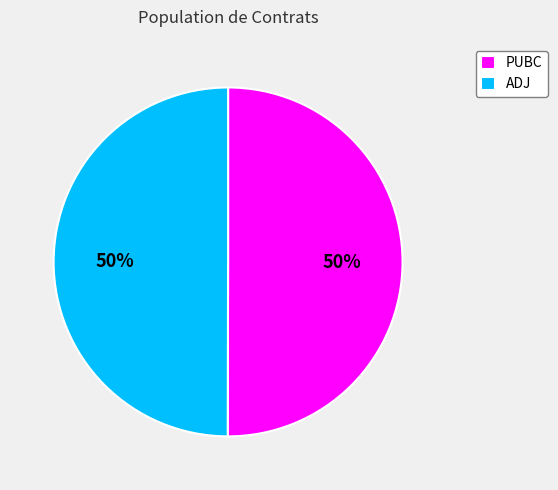

Do PUBC and ADJ together represent more than half of the pie?

Yes